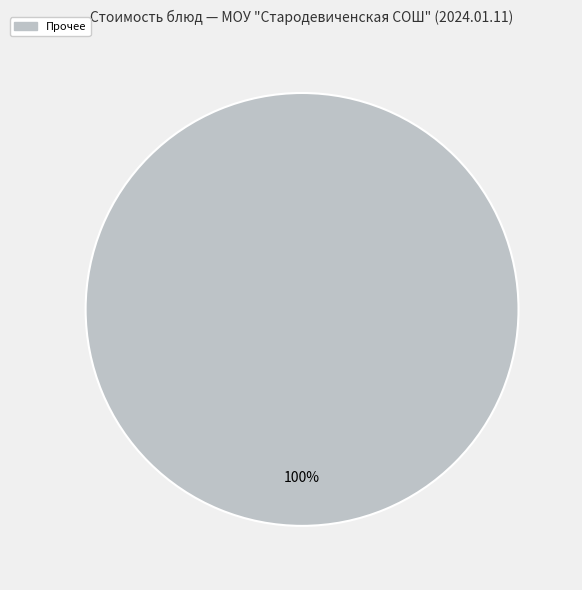

How many segments does this pie chart have?

1